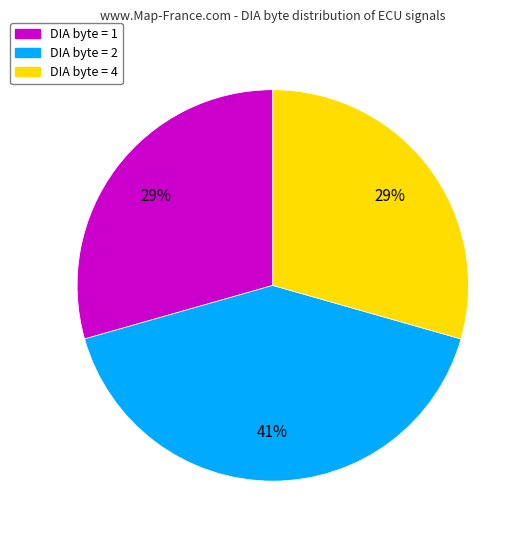

Does any single category account for the majority?

No